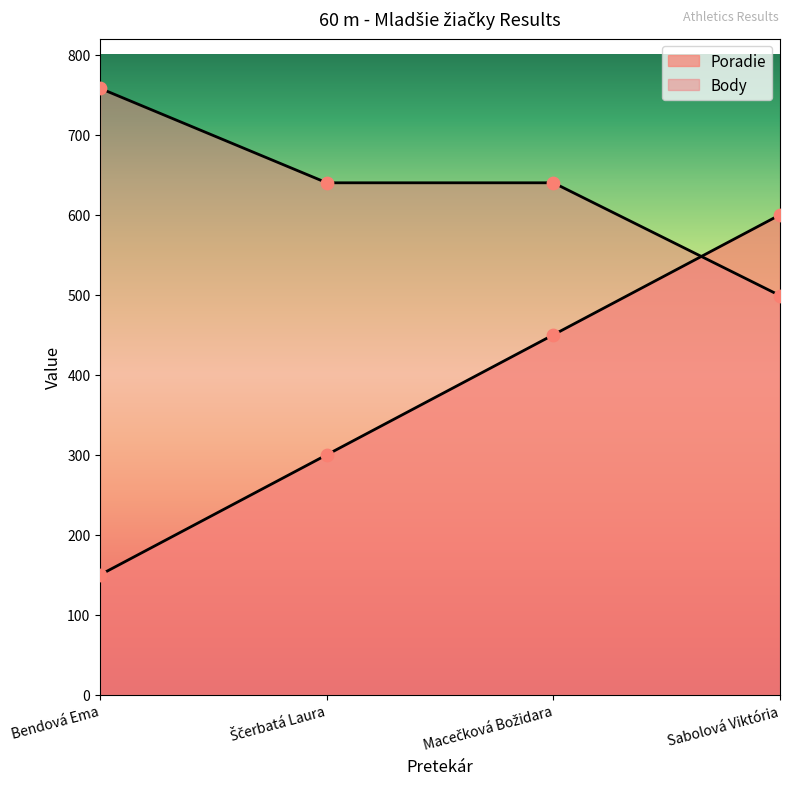

Which series contains the highest Y value?

Body